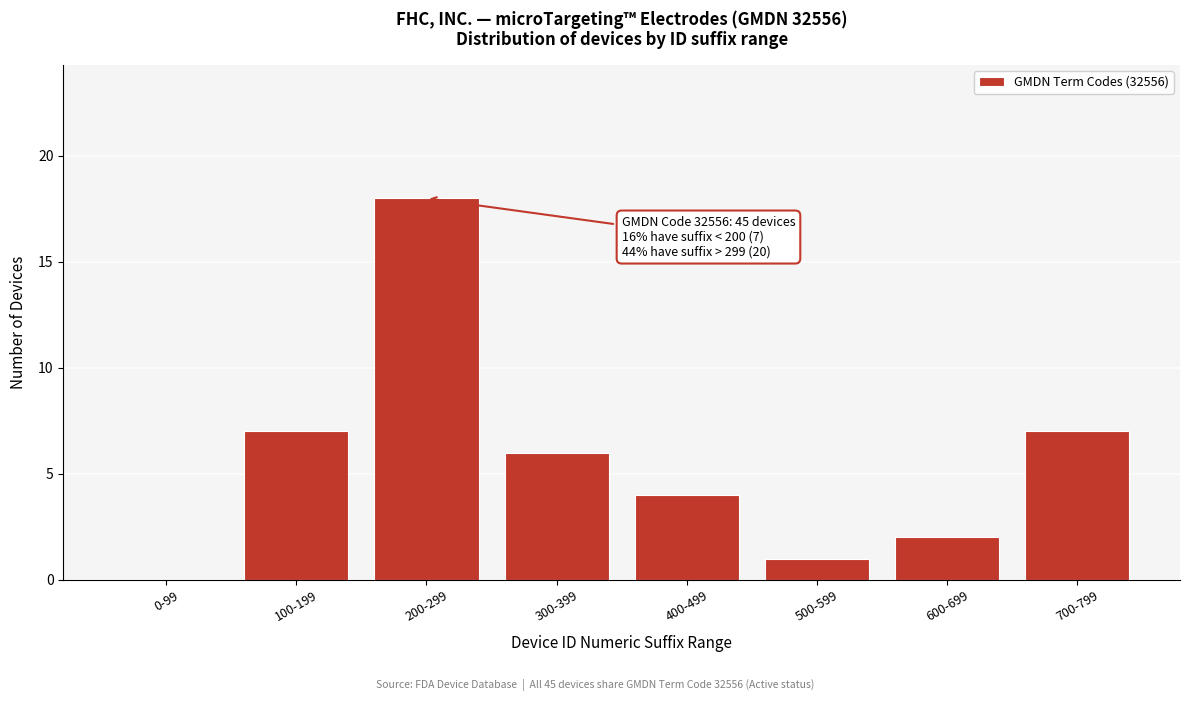

Reading left to right, transcribe all the data shown in this chart.

0-99=0	100-199=7	200-299=18	300-399=6	400-499=4	500-599=1	600-699=2	700-799=7